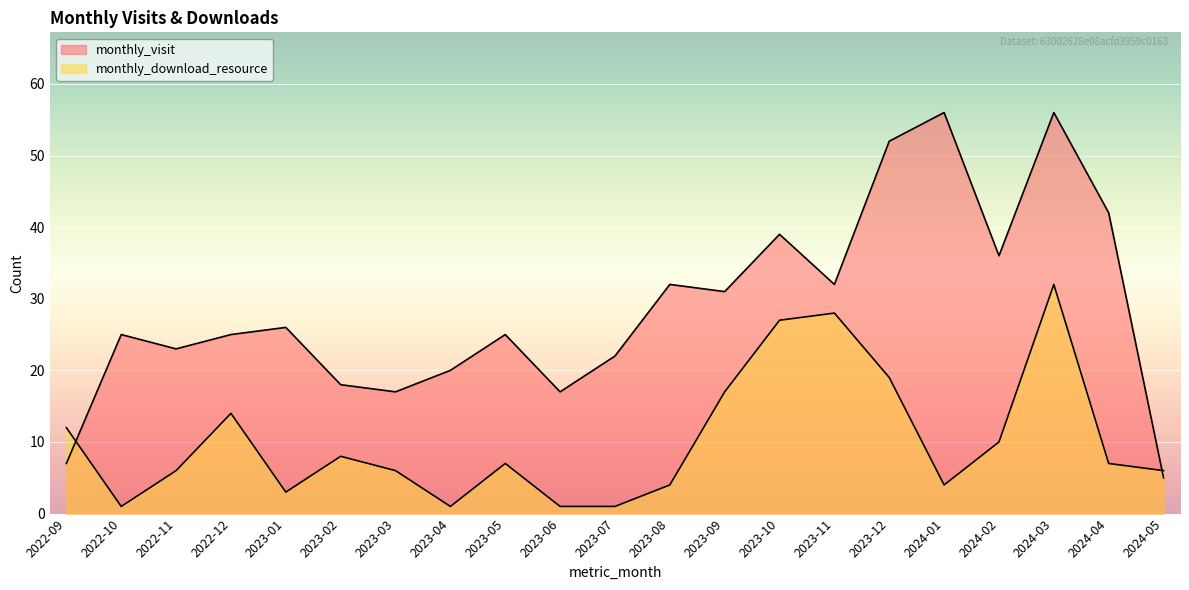

Reading right to left, extract all data points from this chart.

monthly_visit: 5	42	56	36	56	52	32	39	31	32	22	17	25	20	17	18	26	25	23	25	7
monthly_download_resource: 6	7	32	10	4	19	28	27	17	4	1	1	7	1	6	8	3	14	6	1	12